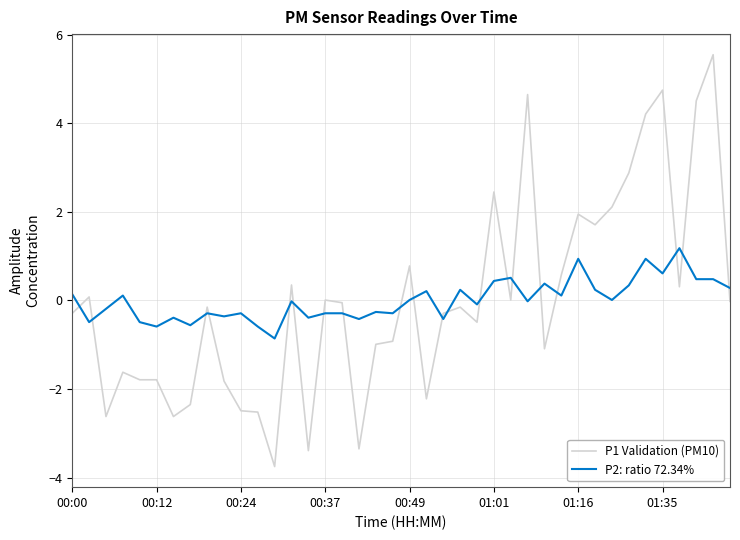

What is the difference between the maximum and minimum values in the P1 Validation (PM10) series?

9.3